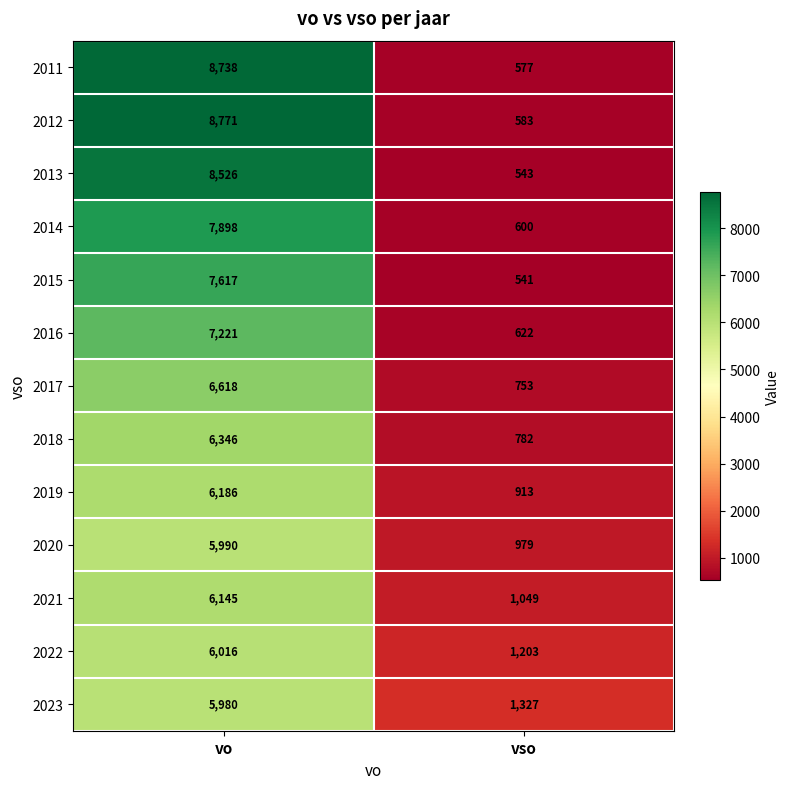

What is the average value of the 2022 series?

3610